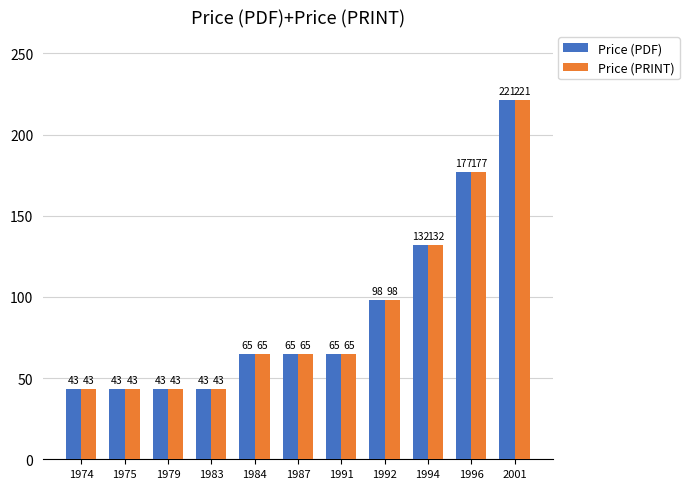

What is the difference between the second highest and minimum values in the Price (PRINT) series?

134